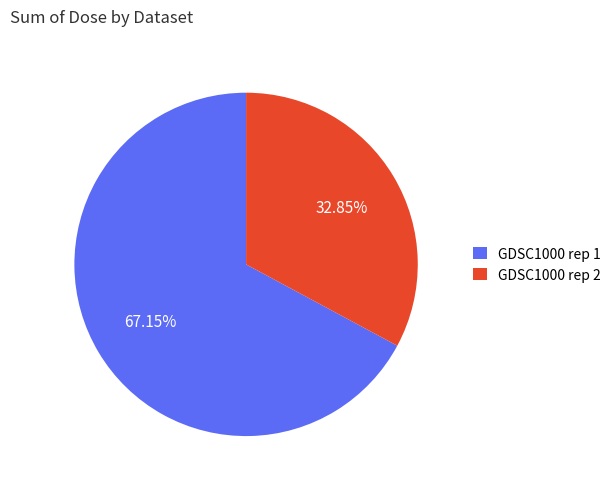

Which slice represents more than half of the pie?

GDSC1000 rep 1